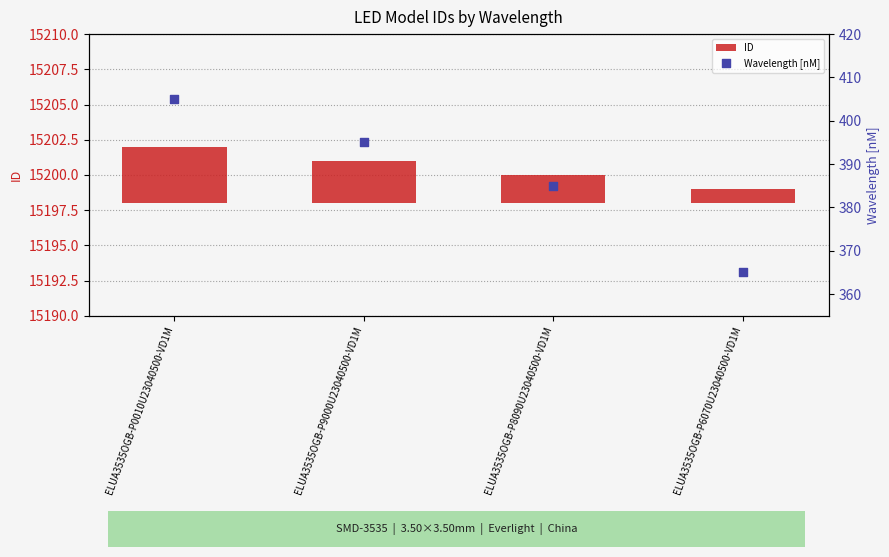

What is the total value across all series at ELUA3535OGB-P0010U23040500-VD1M?

409